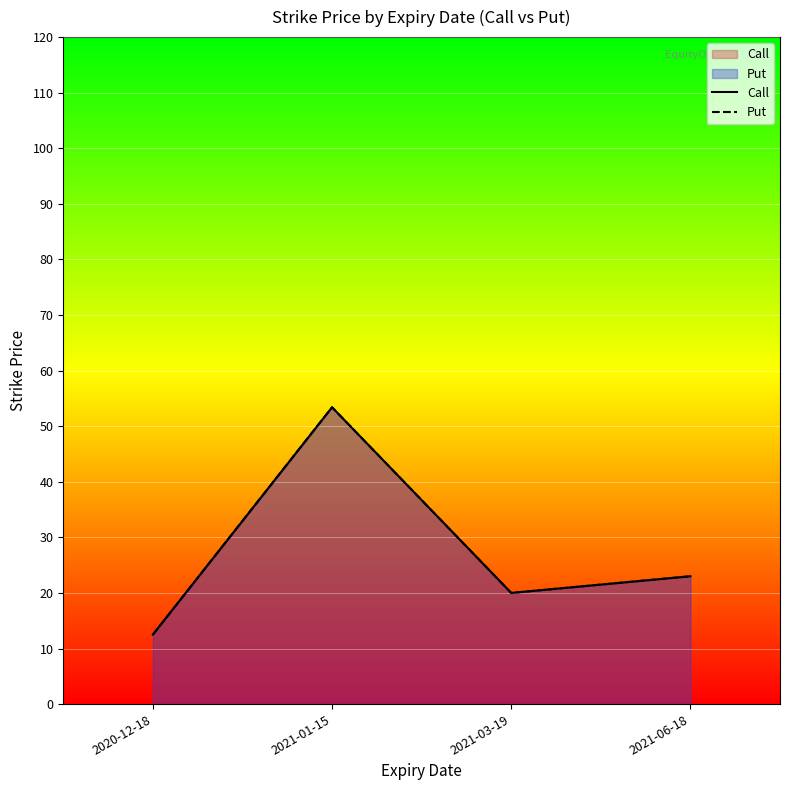

Which has a higher value, 2021-06-18 or 2021-03-19?

2021-06-18